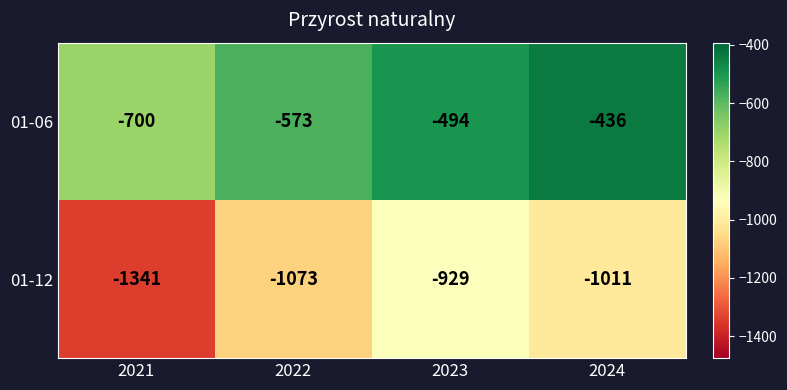

Reading left to right, transcribe all the data shown in this chart.

01-06: 2021=-700	2022=-573	2023=-494	2024=-436
01-12: 2021=-1341	2022=-1073	2023=-929	2024=-1011